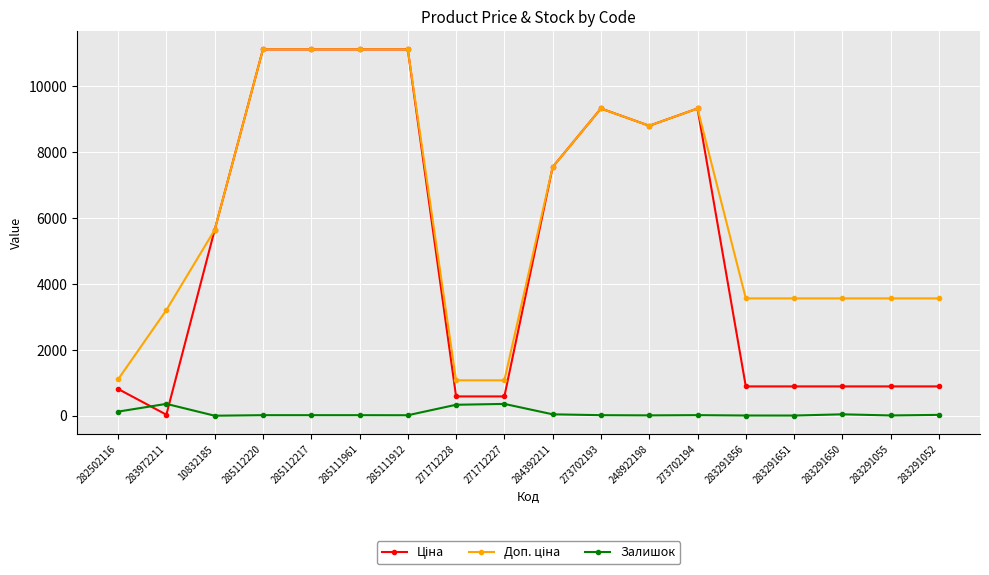

At how many categories does at least one series exceed 4495?

9